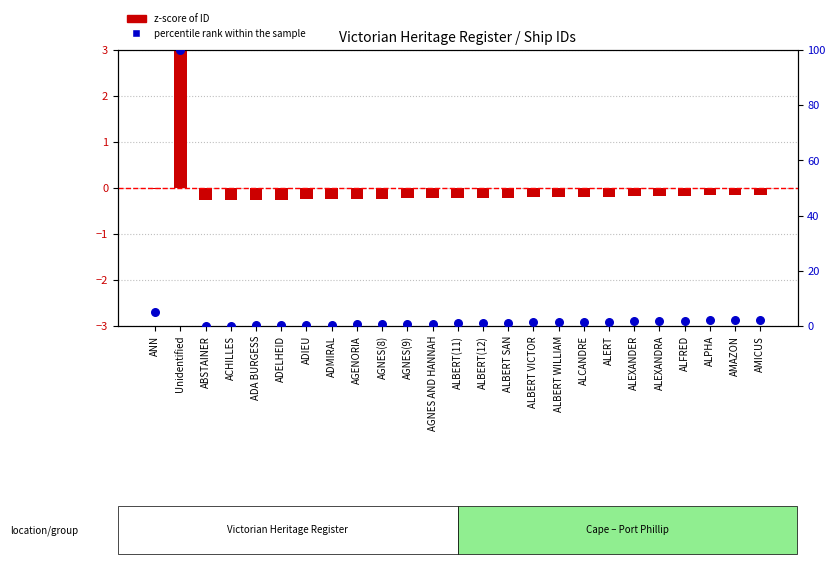

Is the value of percentile rank within sample at ADELHEID greater than the value of z-score (ID) at AGENORIA?

Yes